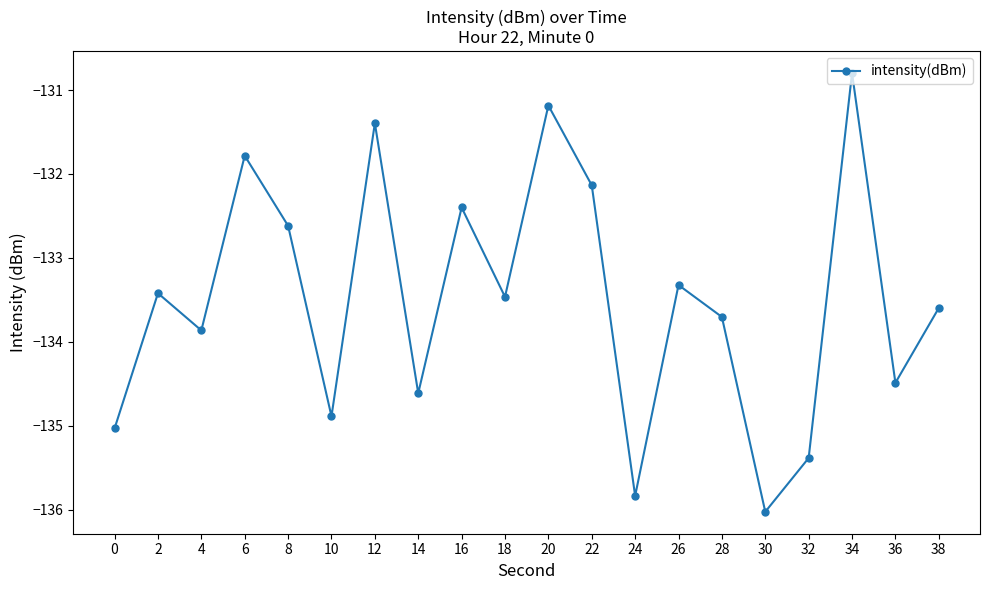

Between 16 and 36, which is larger?

16